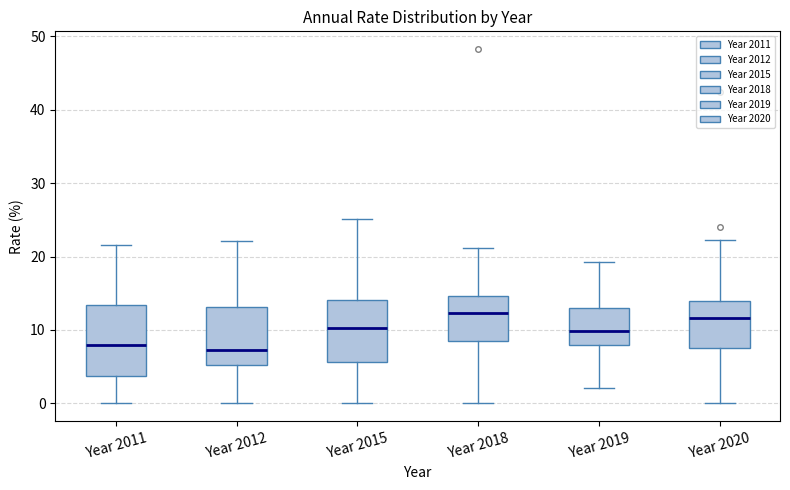

Reading left to right, transcribe this box plot: for each box, give where its median line is, the range the box spans, and where its two whiskers end, as read against the y-axis. The values are not printed on the chart, so give them approximately, as read against the axis.

Year 2011: median 8, box 4 to 13, whiskers 0 to 22
Year 2012: median 7, box 5 to 13, whiskers 0 to 22
Year 2015: median 10, box 6 to 14, whiskers 0 to 25
Year 2018: median 12, box 9 to 15, whiskers 0 to 21
Year 2019: median 10, box 8 to 13, whiskers 2 to 19
Year 2020: median 12, box 7 to 14, whiskers 0 to 22